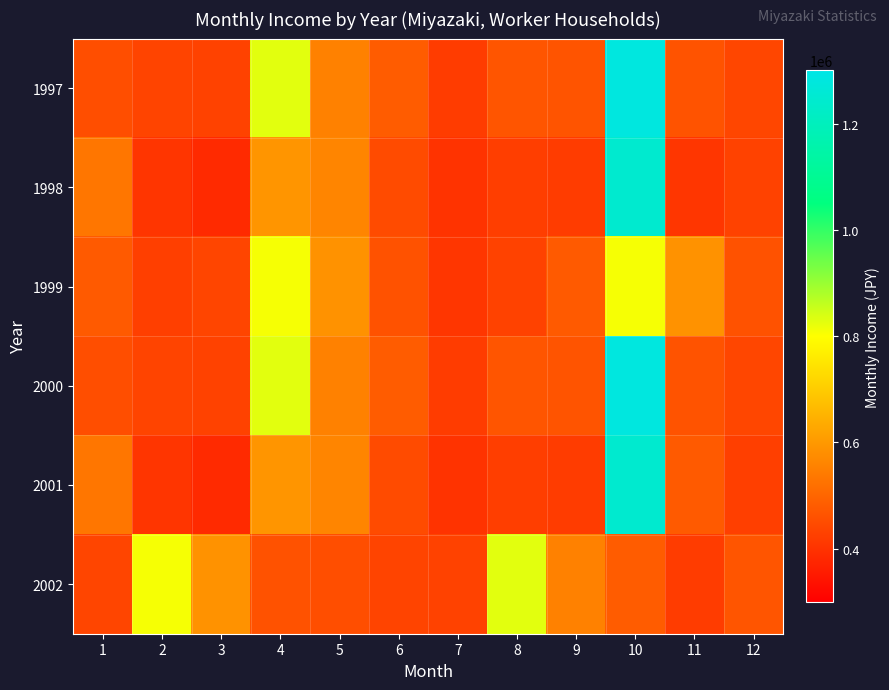

Reading left to right, list all the values displayed in this chart.

1997: 1=455841	2=436300	3=431445	4=827465	5=554199	6=483404	7=419160	8=468891	9=466926	10=1283630	11=465005	12=439937
1998: 1=533596	2=406319	3=385866	4=593405	5=561937	6=449083	7=402612	8=423854	9=419613	10=1247136	11=407962	12=431661
1999: 1=478228	2=425686	3=437806	4=808995	5=588340	6=463219	7=407962	8=431661	9=478228	10=808995	11=588340	12=463219
2000: 1=455841	2=436300	3=431445	4=827465	5=554199	6=483404	7=419160	8=468891	9=466926	10=1283630	11=465005	12=439937
2001: 1=533596	2=406319	3=385866	4=593405	5=561937	6=449083	7=402612	8=423854	9=419613	10=1247136	11=478228	12=425686
2002: 1=437806	2=808995	3=588340	4=463219	5=455841	6=436300	7=431445	8=827465	9=554199	10=483404	11=419160	12=468891